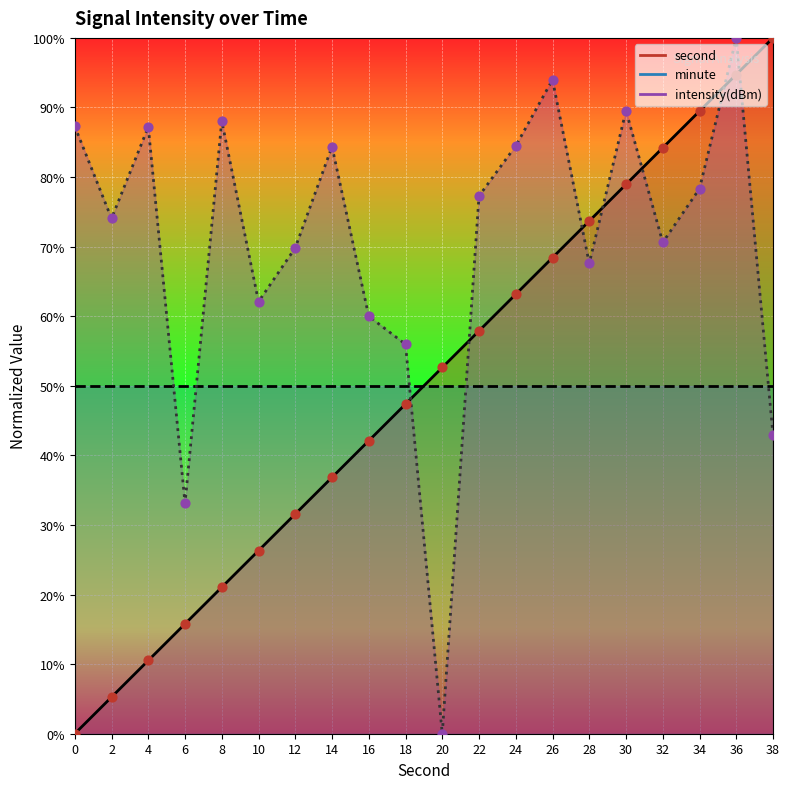

At which category is the sum across all series the highest?

36